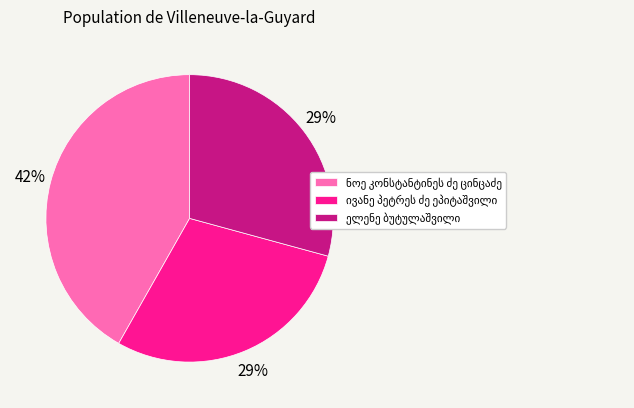

To the nearest percent, what is the average slice percentage?

33%